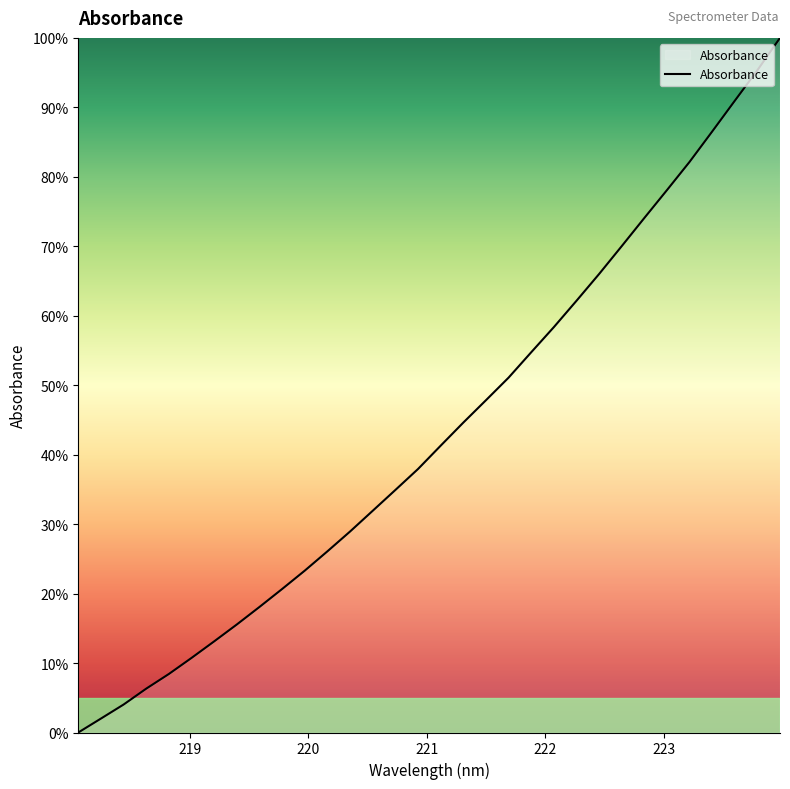

Reading left to right, list all the values displayed in this chart.

218.0596=0.0	218.2508=2.0	218.442=4.0	218.6332=6.3	218.8244=8.4	219.0156=10.7	219.2067=13.1	219.3979=15.6	219.589=18.1	219.7801=20.7	219.9712=23.3	220.1623=26.1	220.3533=28.9	220.5444=31.9	220.7354=34.9	220.9264=37.9	221.1174=41.3	221.3083=44.6	221.4993=47.8	221.6902=51.1	221.8812=54.7	222.0721=58.4	222.263=62.2	222.4538=66.0	222.6447=70.0	222.8355=74.1	223.0264=78.1	223.2172=82.1	223.408=86.5	223.5987=90.9	223.7895=95.3	223.9802=100.0